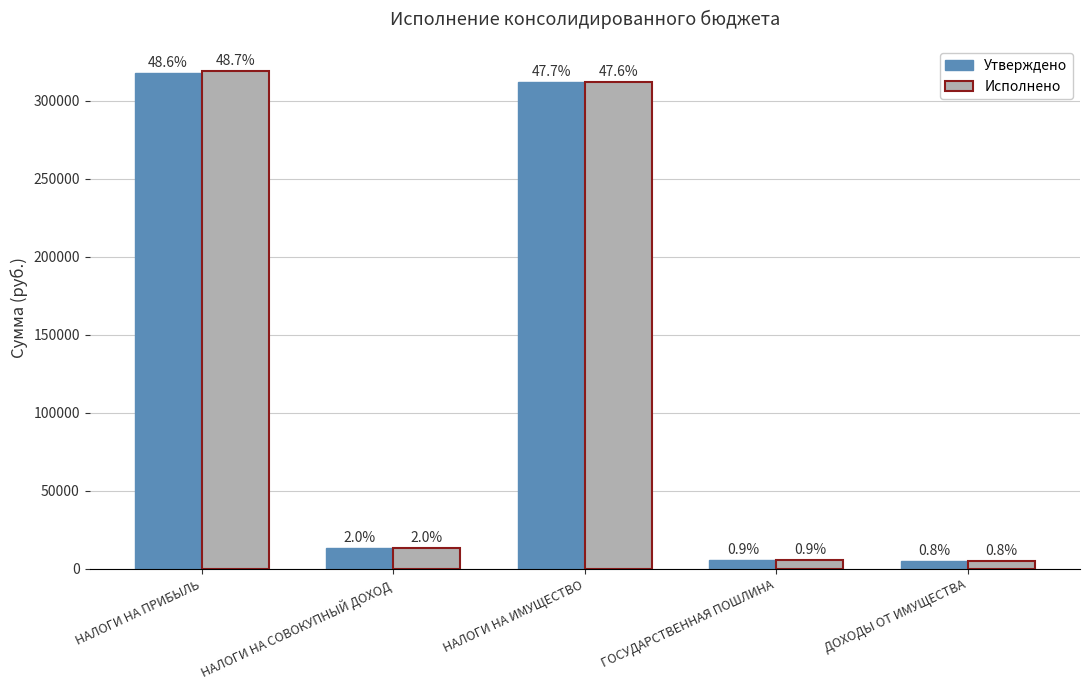

At which label is Утверждено closest to 161364?

НАЛОГИ НА СОВОКУПНЫЙ ДОХОД